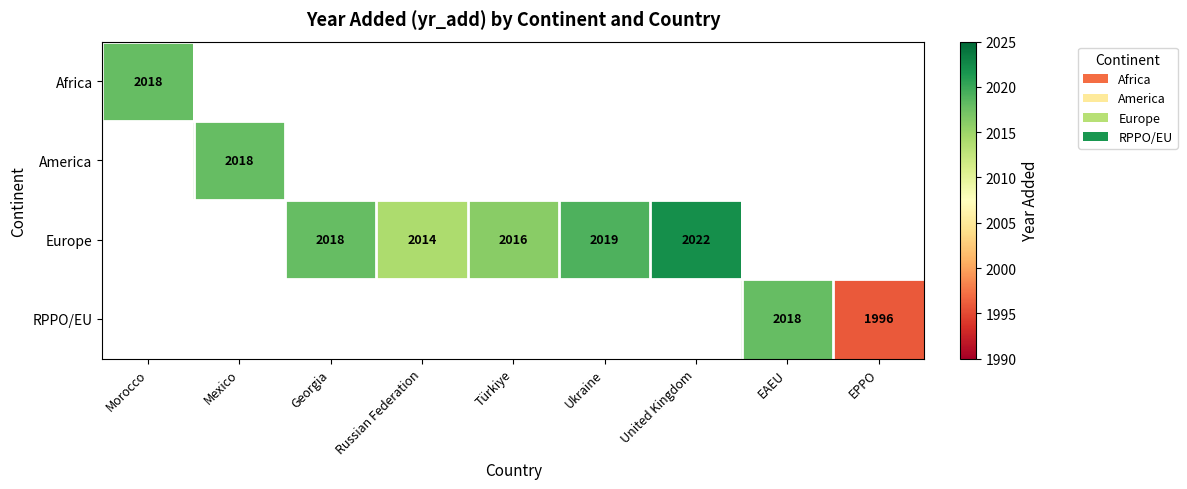

The value of Europe at Ukraine is 2651. True or false?

False